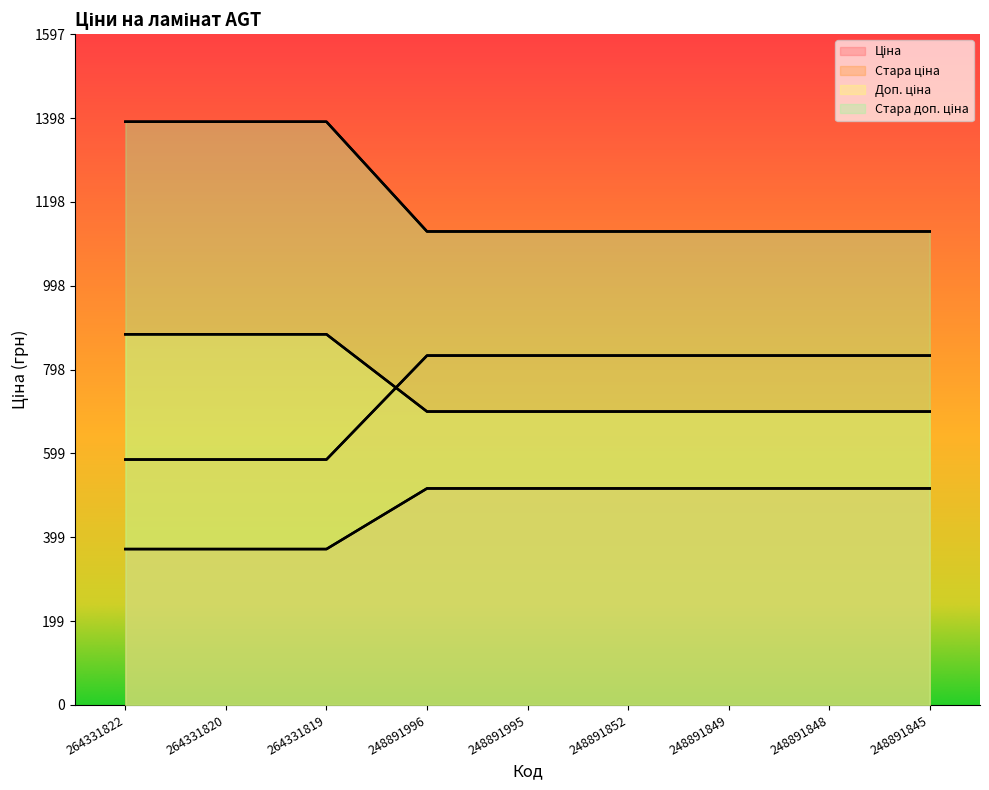

The value of Доп. ціна at 248891848 is 1195.2. True or false?

False